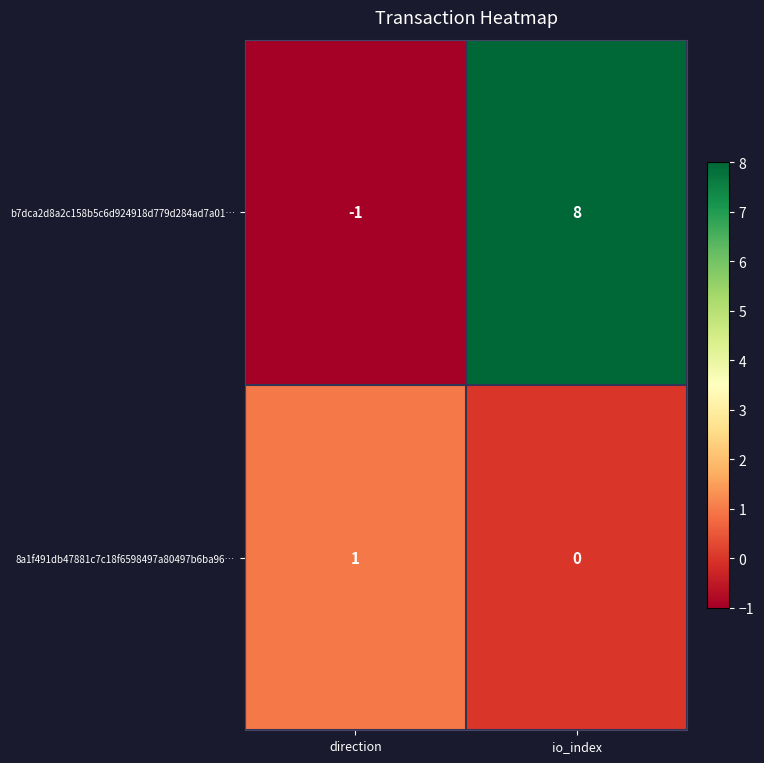

What value does the b7dca2d8a2c158b5c6d924918d779d284ad7a01… series have at io_index?

8